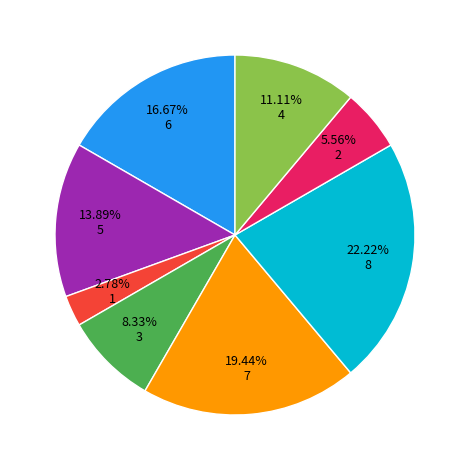

Is there any slice that represents more than half of the pie?

No